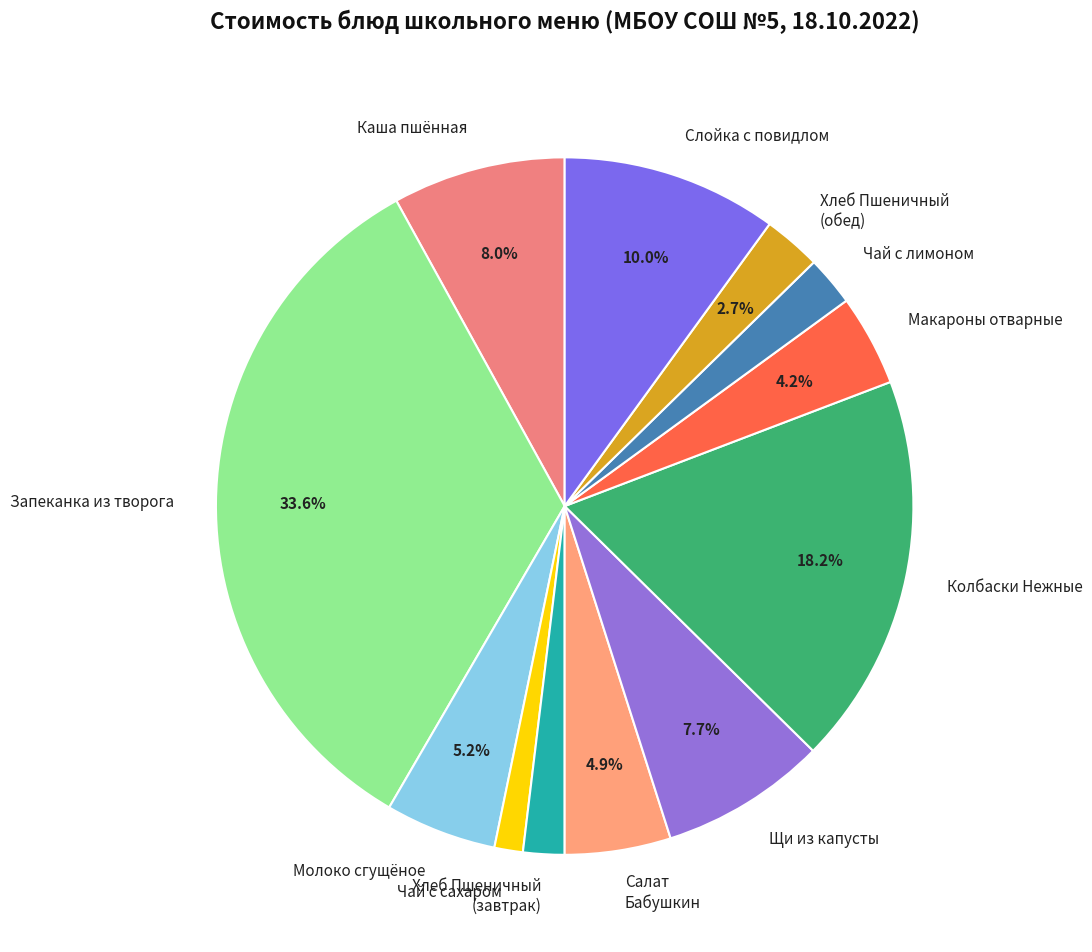

Which category has the biggest portion of the pie?

Запеканка из творога